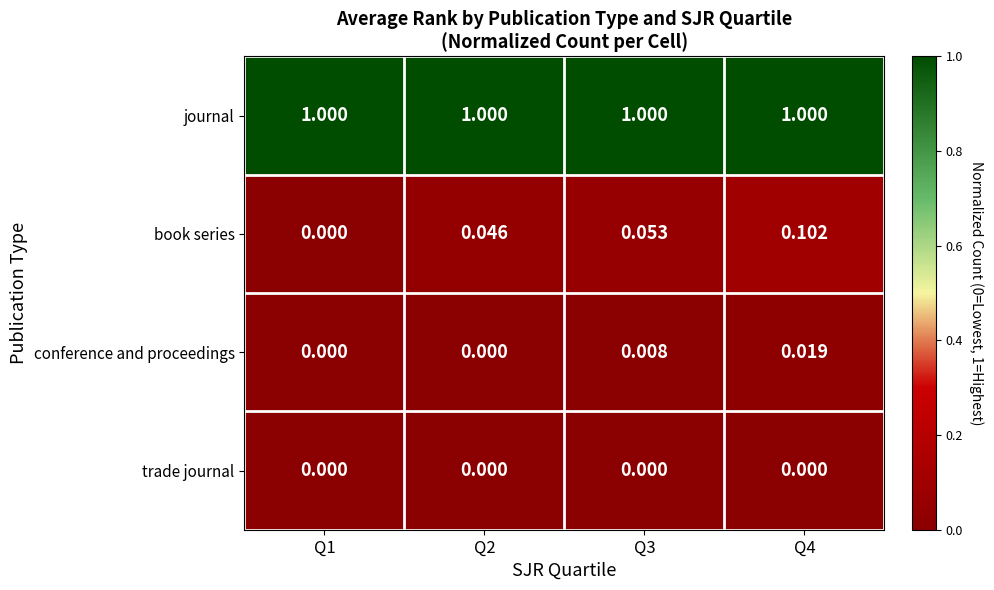

Rank the series by their maximum value, from highest to lowest.

journal, book series, conference and proceedings, trade journal